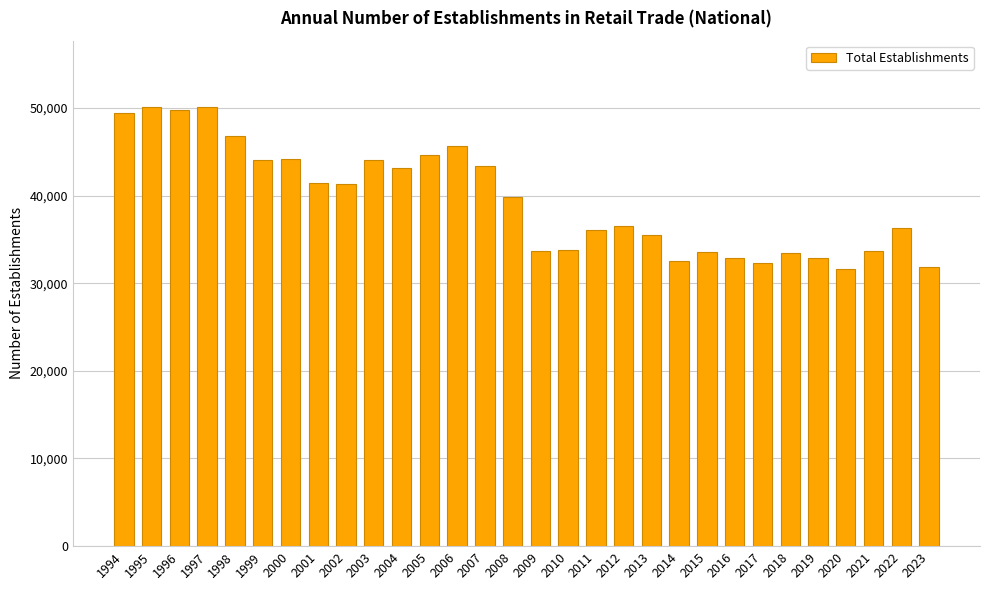

How many categories are shown in the chart?

30